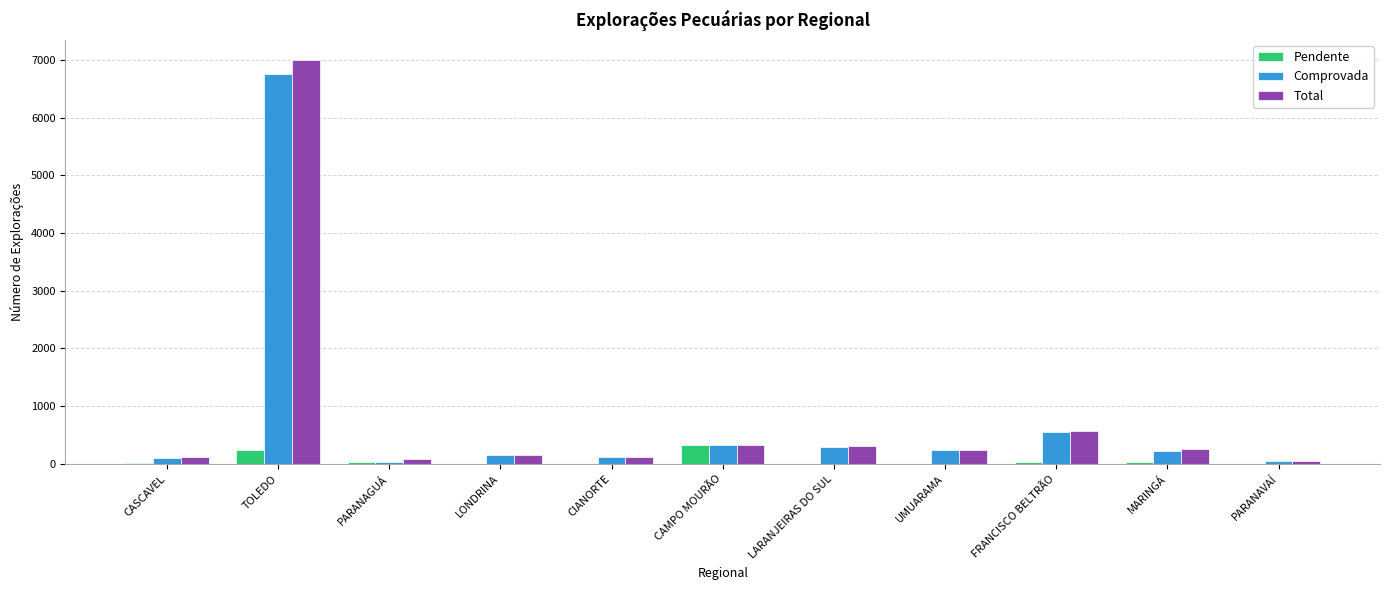

At which category is the sum across all series the highest?

TOLEDO